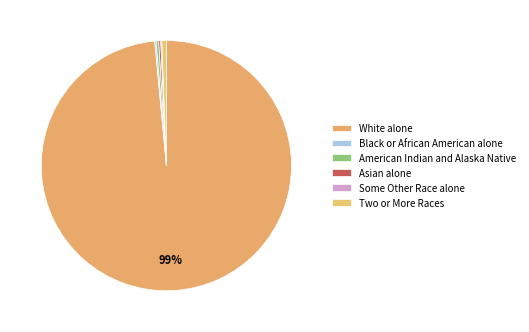

To the nearest percent, what percentage of the pie is White alone?

99%